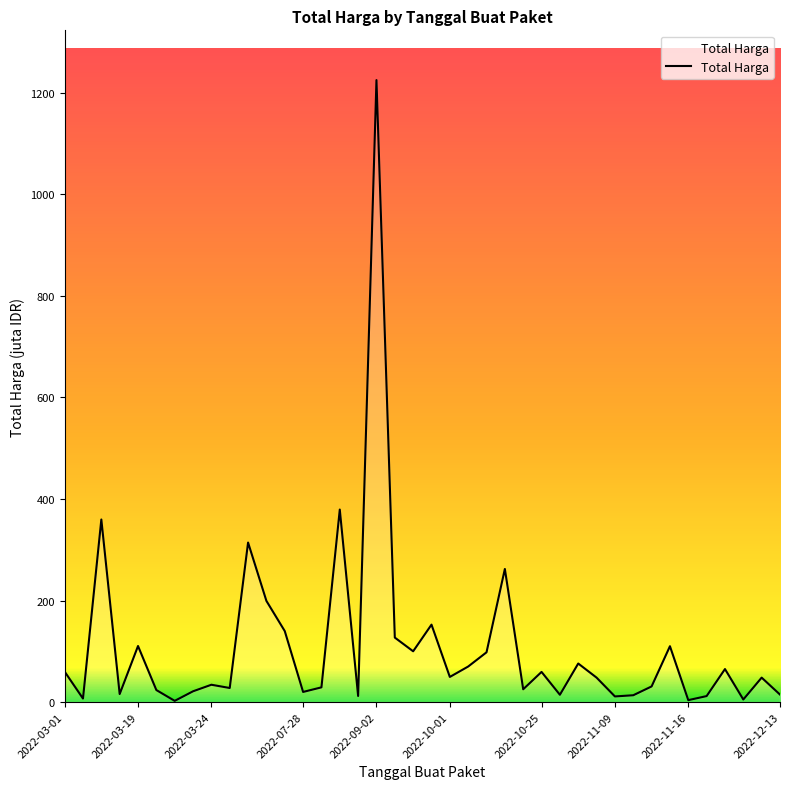

True or false: the data has more than 2 interior local peaks.

True